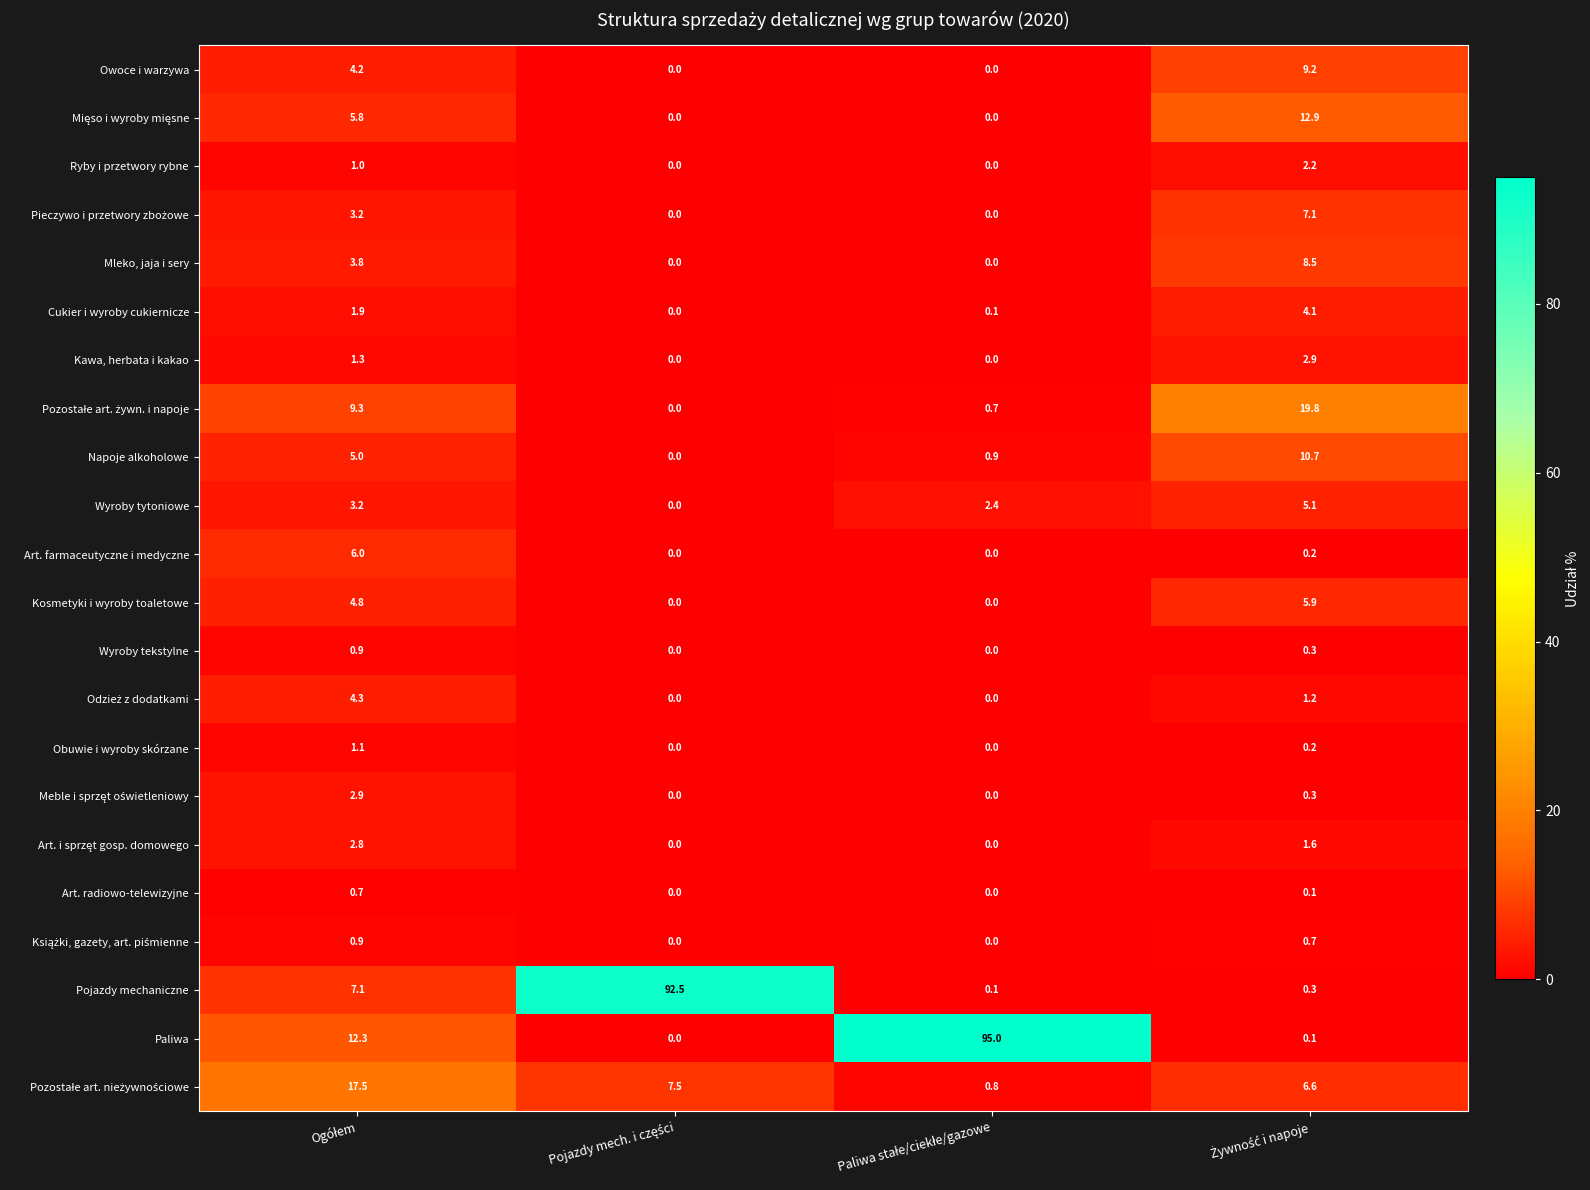

At how many categories does at least one series exceed 16?

4